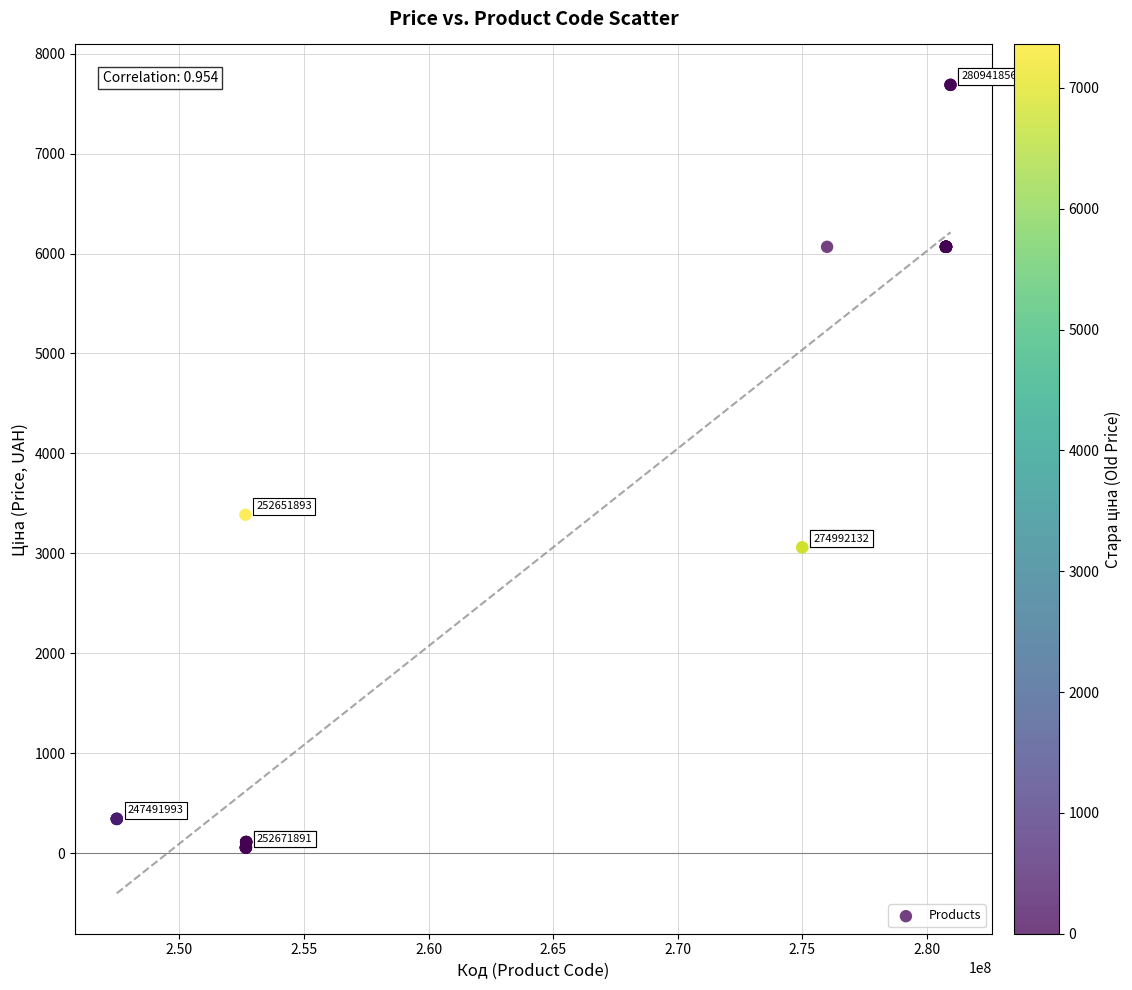

What Y value in the scatter plot is closest to 3871?

3385.7